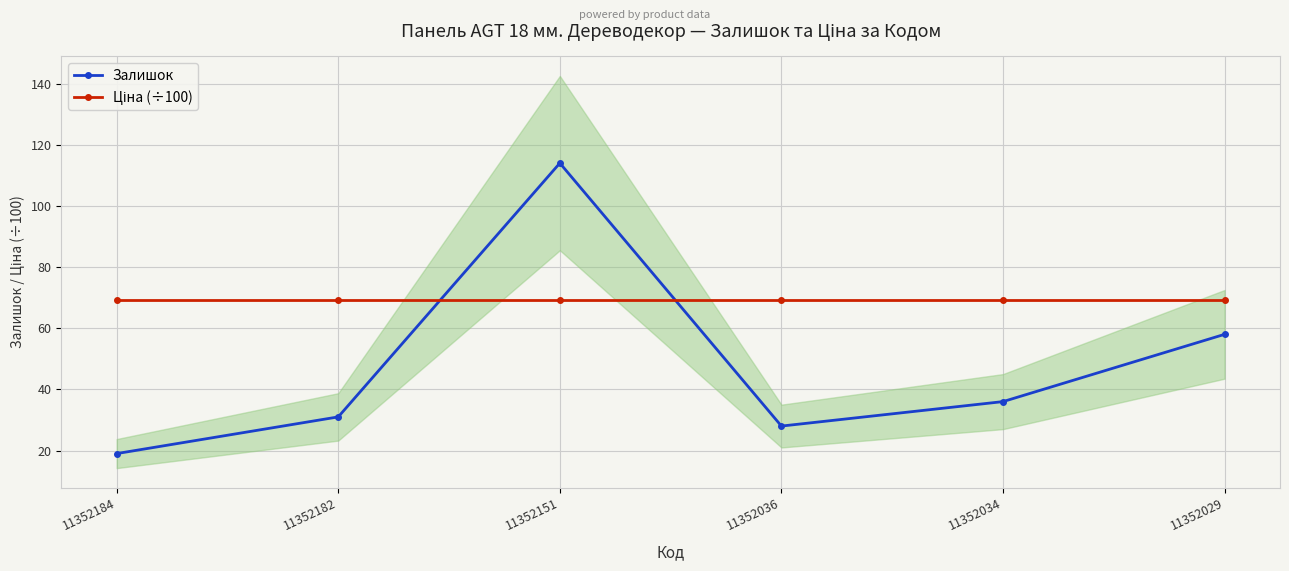

True or false: Залишок and Ціна (÷100) intersect in this chart.

True